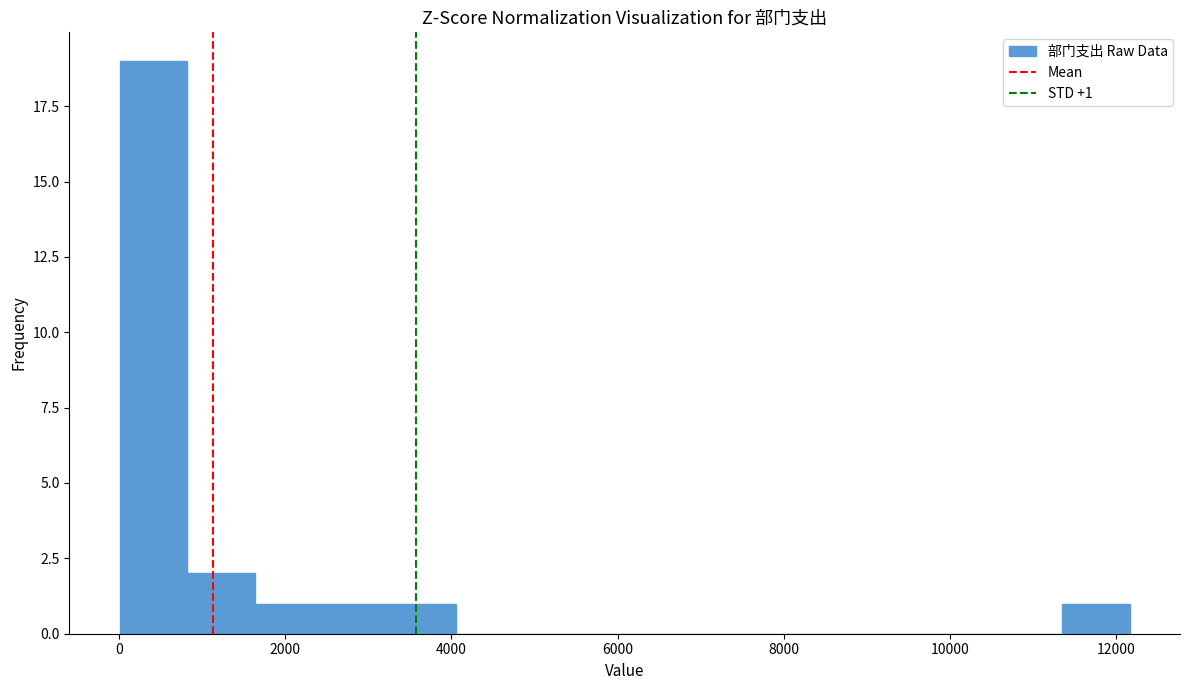

Over which range of the x-axis is the bar tallest?

0 to 800